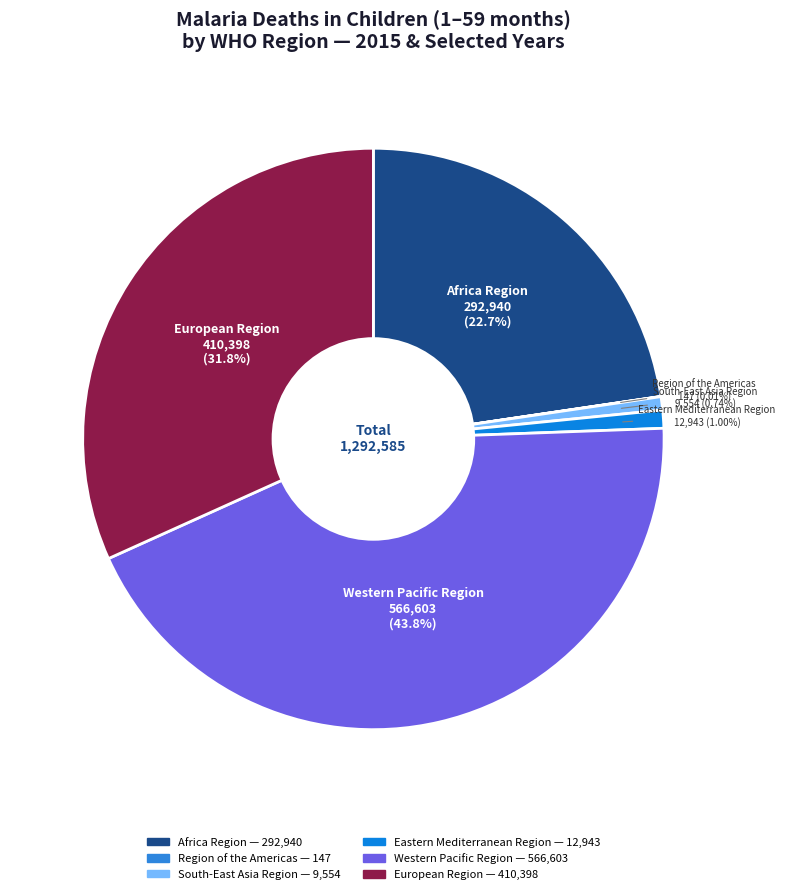

What is the ratio of the value at Western Pacific Region to the value at European Region?

1.4